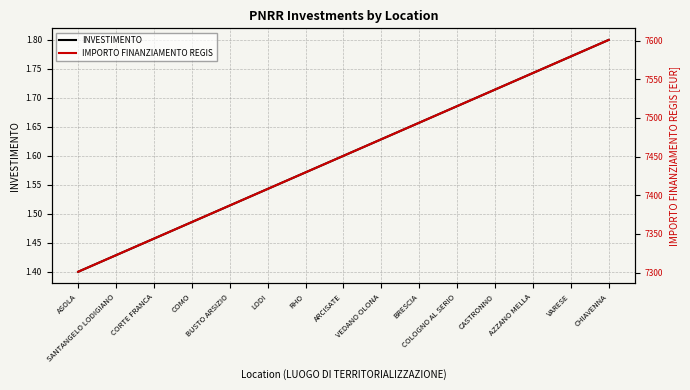

What is the difference between the highest and lowest values at CORTE FRANCA?

7342.4